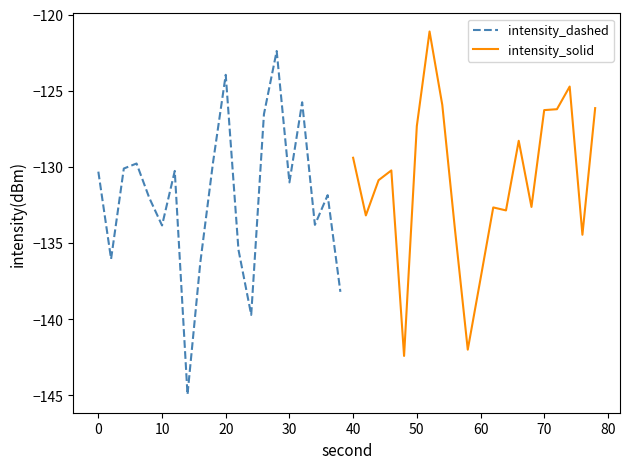

What is the highest value of the intensity_dashed series?

-122.4